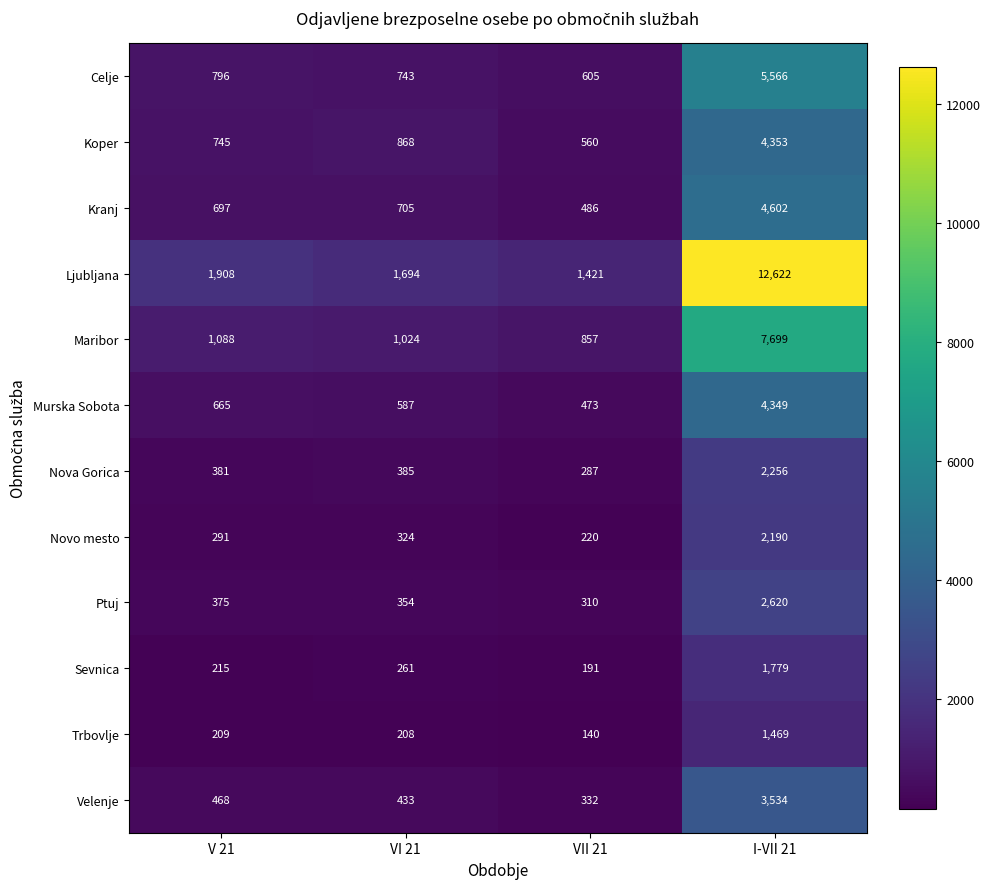

What is the difference between the highest and lowest values at I-VII 21?

11153